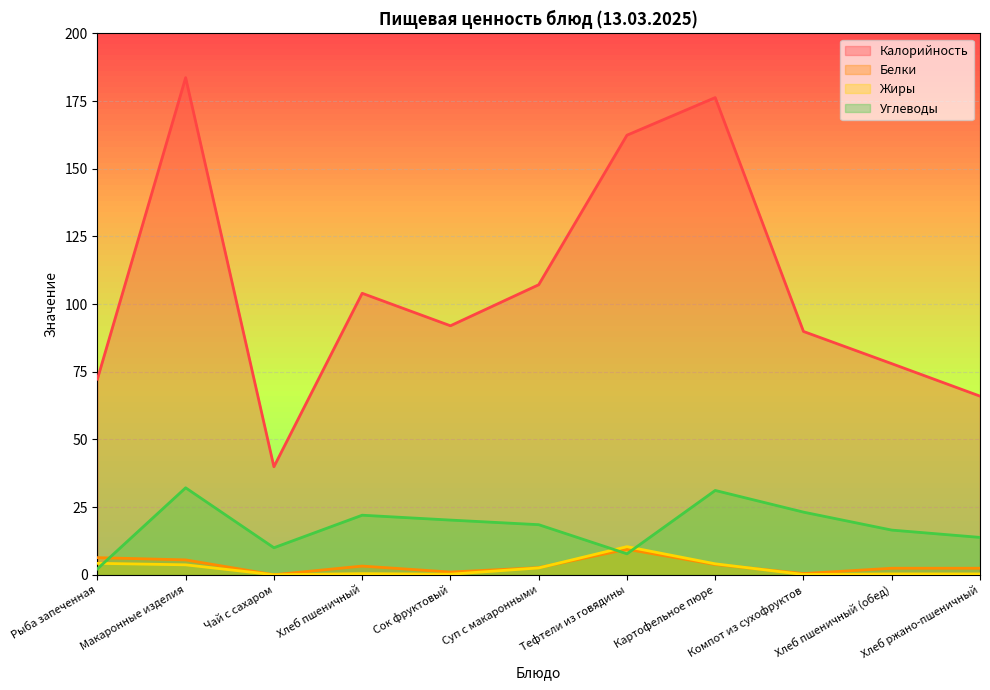

How many positive values does the Жиры series have?

10